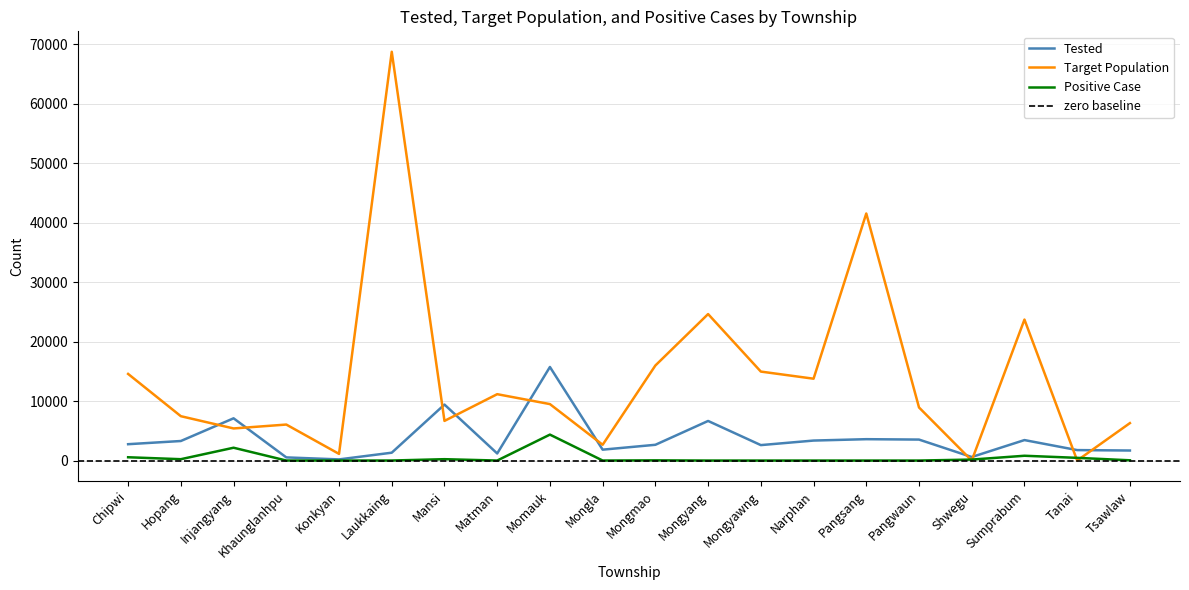

What is the difference between the second highest and second lowest values in the Positive Case series?

2155